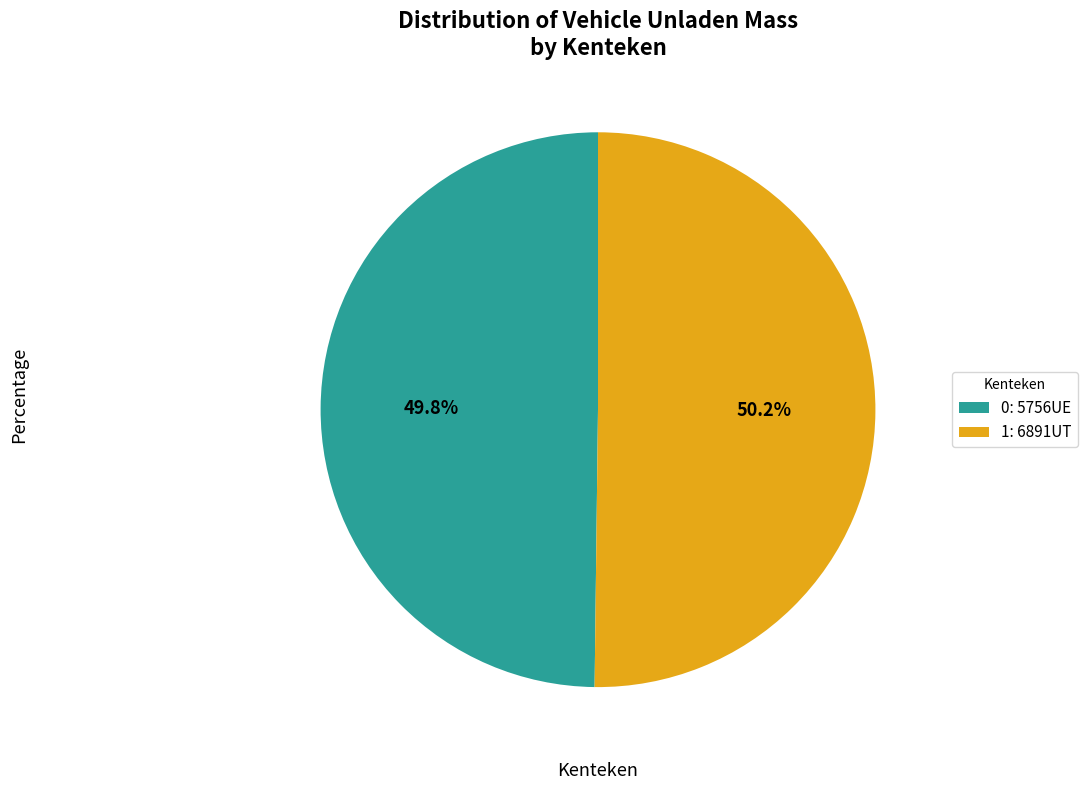

Is there any slice that represents more than half of the pie?

Yes